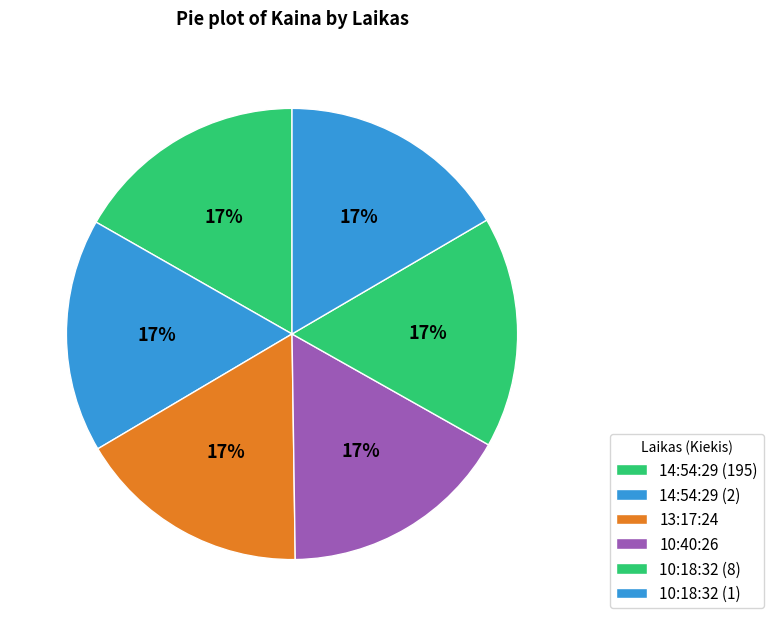

Which has a higher value, 14:54:29 (2) or 10:18:32 (8)?

14:54:29 (2)